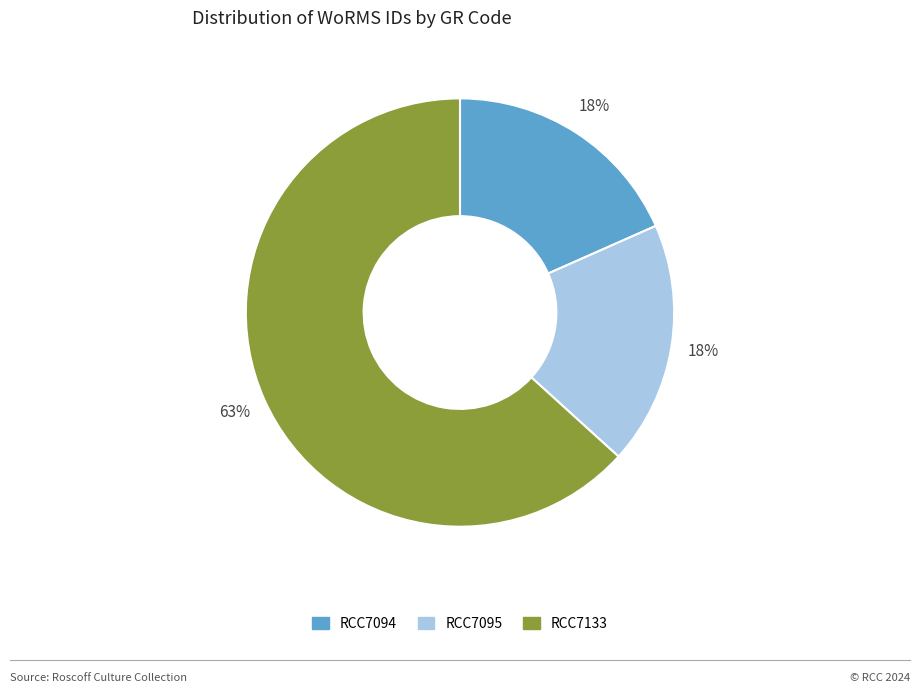

To the nearest percent, what is the difference between the RCC7094 and RCC7133 slice percentages?

45%